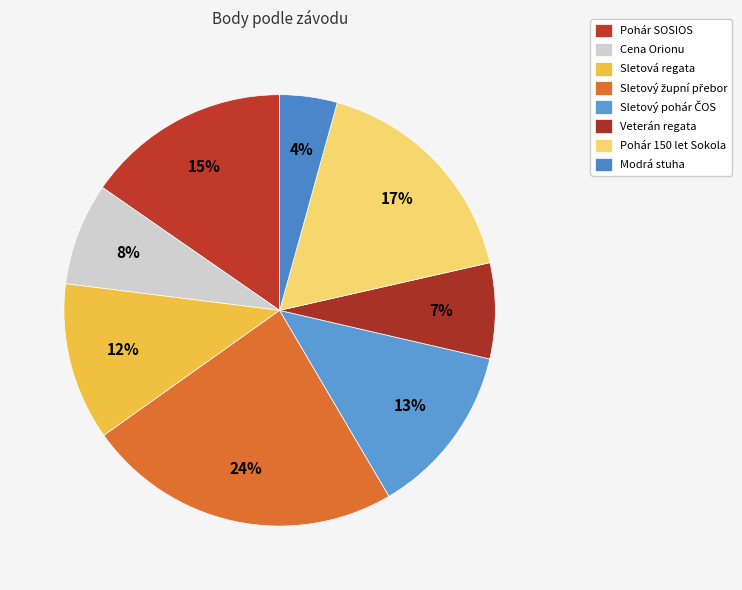

How many segments does this pie chart have?

8